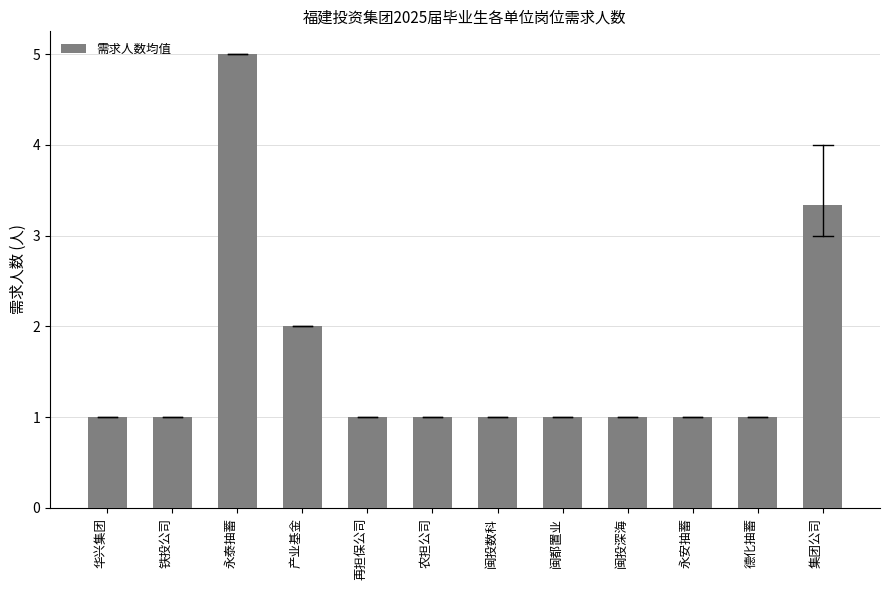

Reading right to left, extract all data points from this chart.

集团公司=3.3	德化抽蓄=1.0	永安抽蓄=1.0	闽投深海=1.0	闽都置业=1.0	闽投数科=1.0	农担公司=1.0	再担保公司=1.0	产业基金=2.0	永泰抽蓄=5.0	铁投公司=1.0	华兴集团=1.0